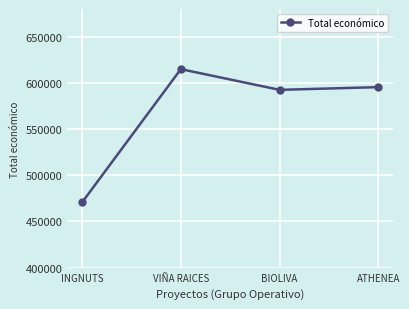

What is the difference between the maximum and minimum values?

144232